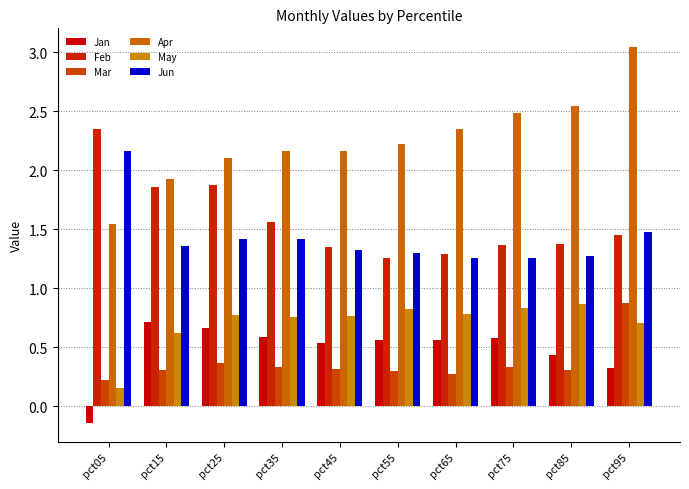

Does the chart contain any negative values?

Yes